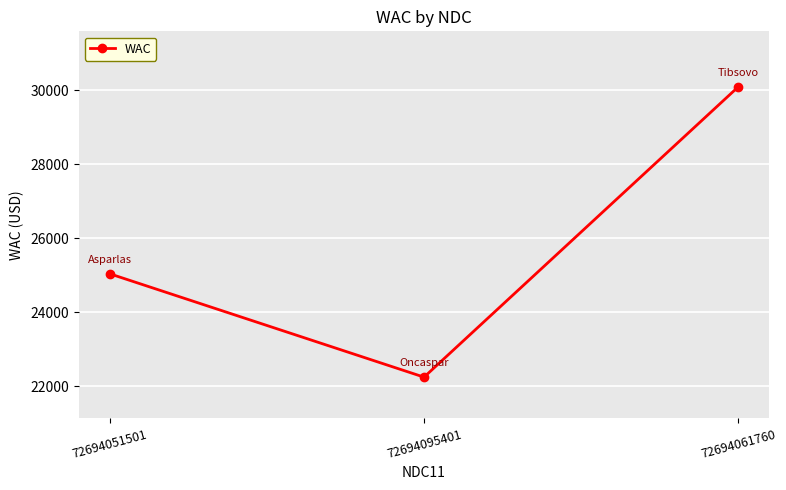

What is the change in value from 72694051501 to 72694095401?

-2790.7